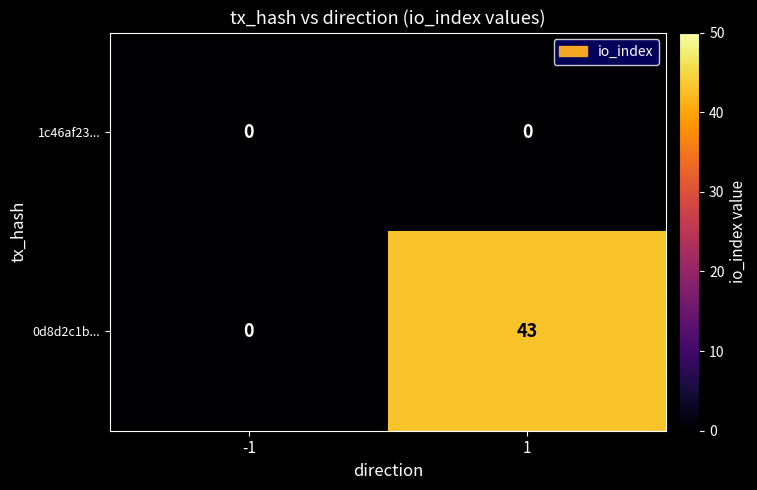

Between -1 and 1, which series saw the biggest shift?

0d8d2c1b...